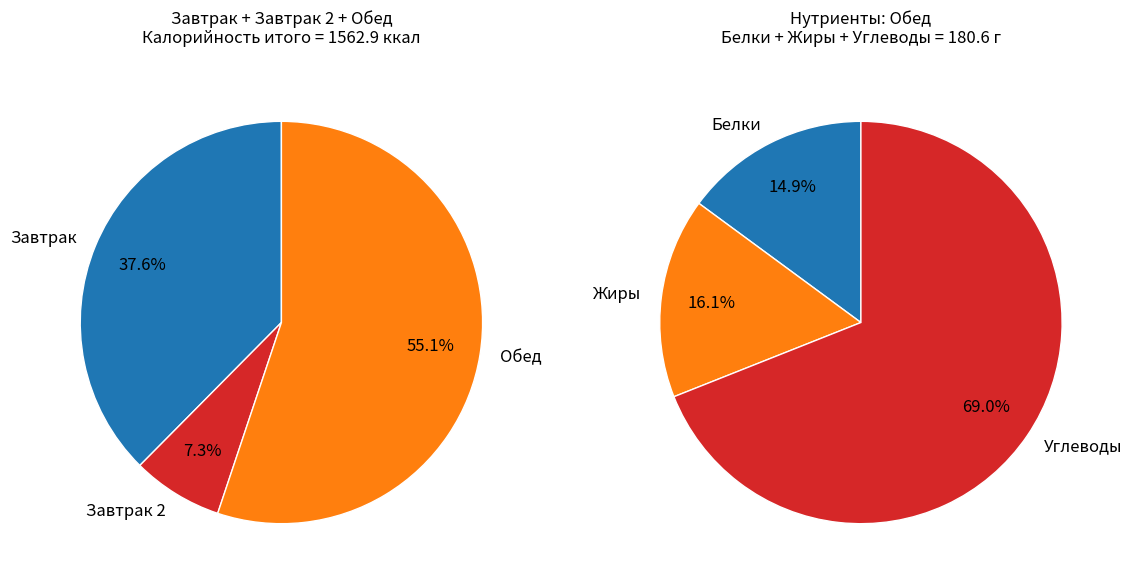

Does any single category account for the majority?

Yes